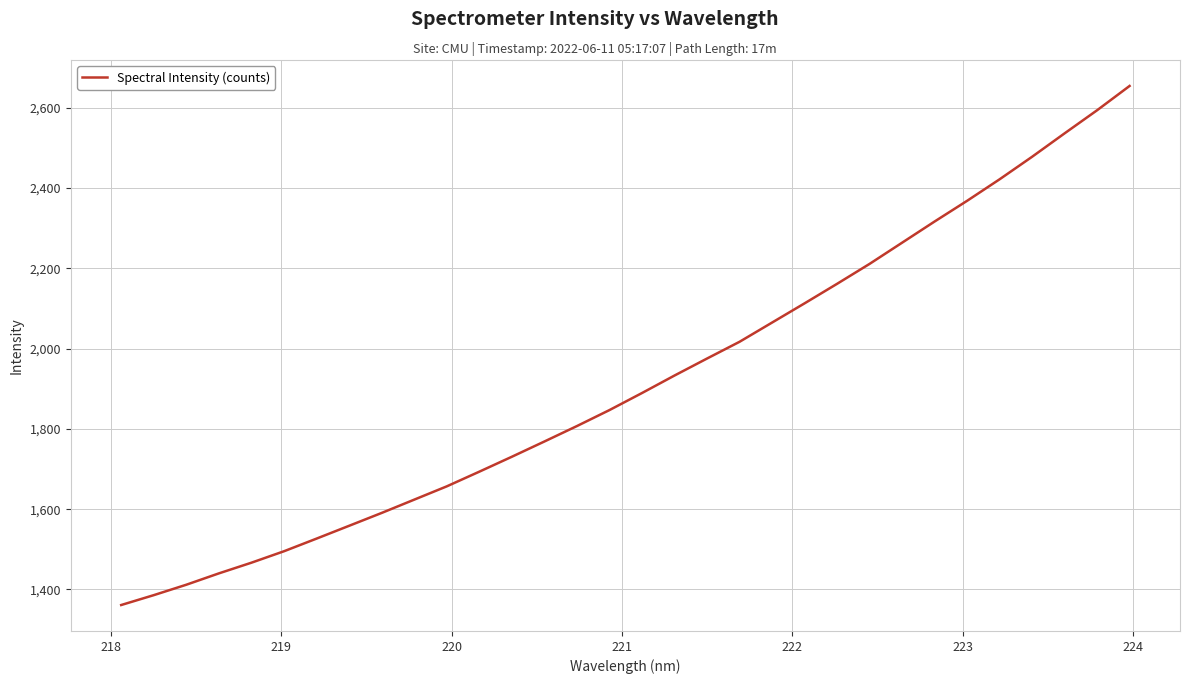

What is the maximum value shown in the chart?

2653.7